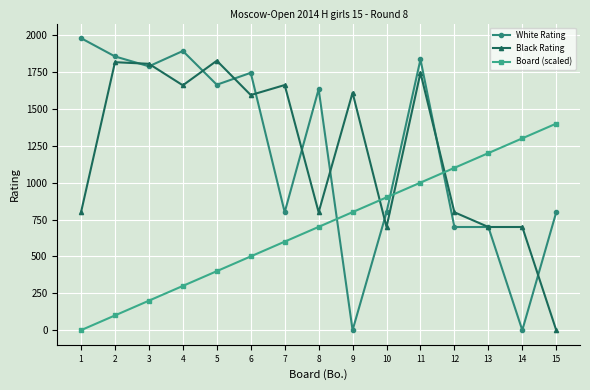

At which category is the sum across all series the highest?

11